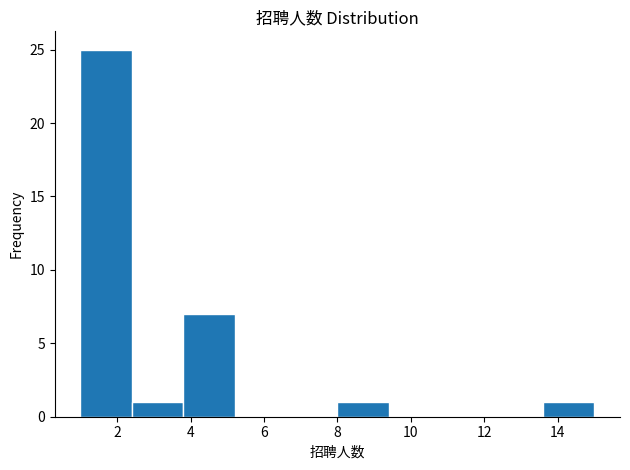

What is the height of the bar covering 13.6 to 15.0 on the x-axis? The values are not printed on the chart, so give them approximately, as read against the axis.

1